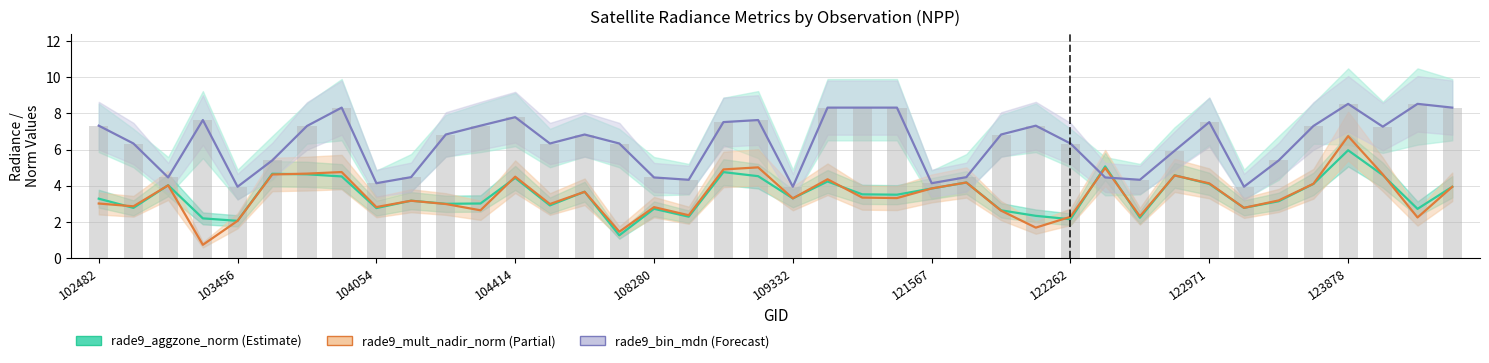

Which category has the lowest value in the rade9_aggzone_norm series?

15